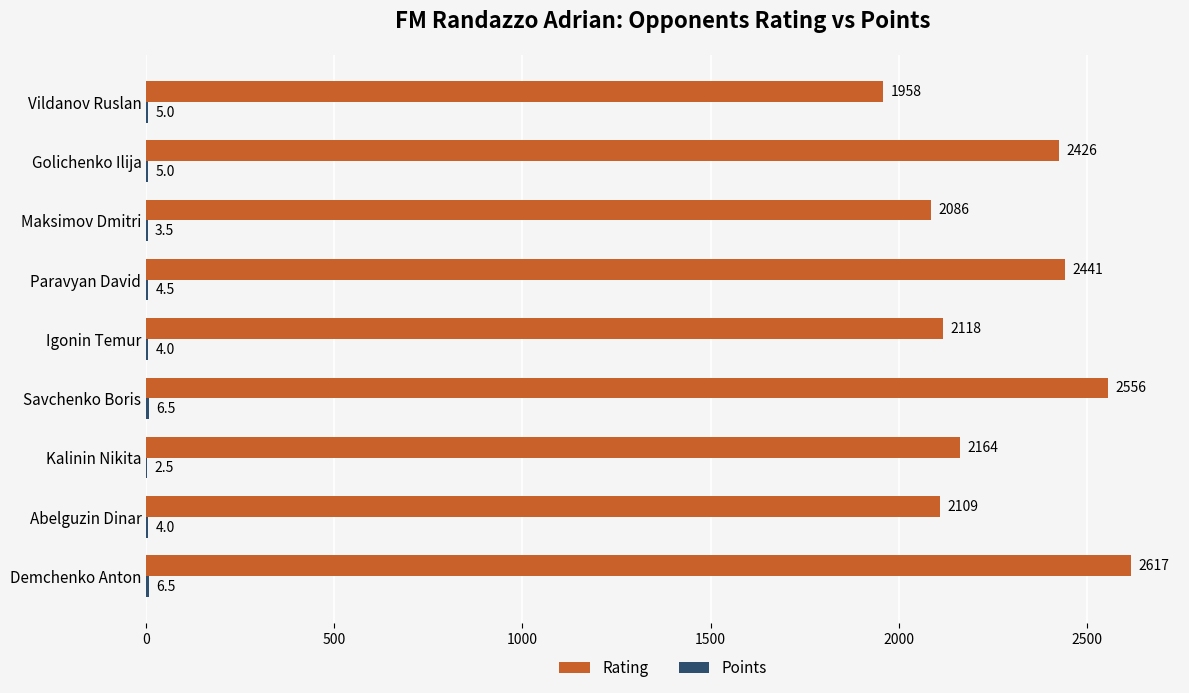

Which label corresponds to the largest value in the chart?

Demchenko Anton